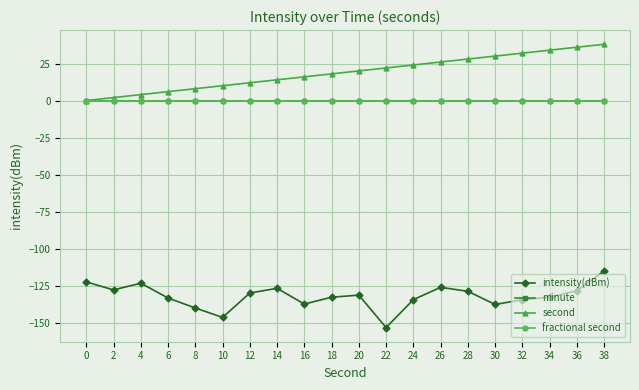

Does the chart have visible grid lines?

Yes